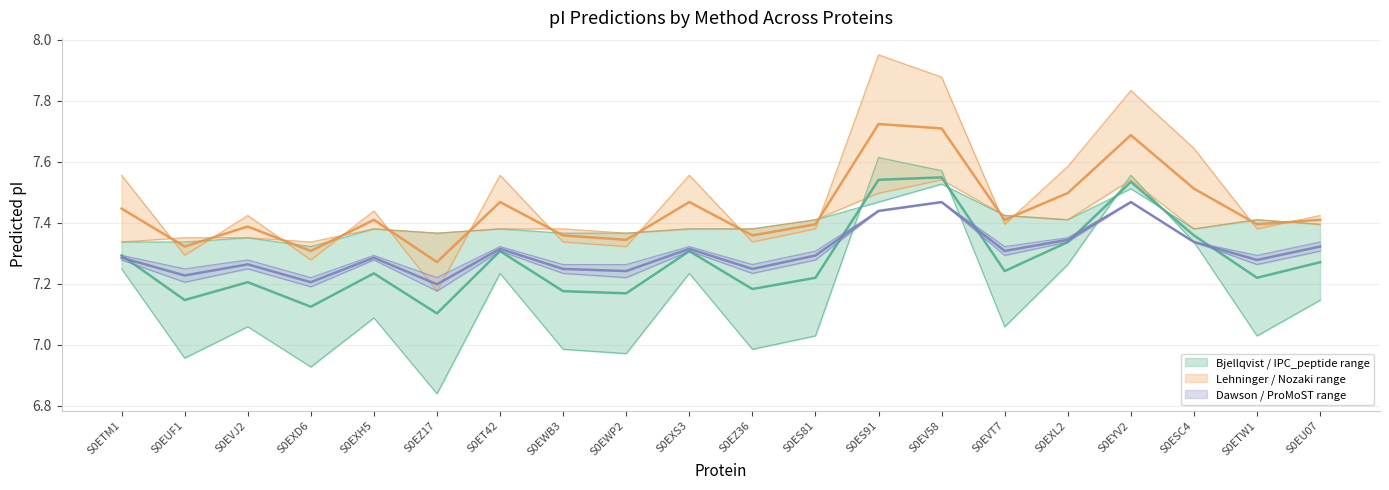

What is the total value across all series at S0EZ36?

21.8